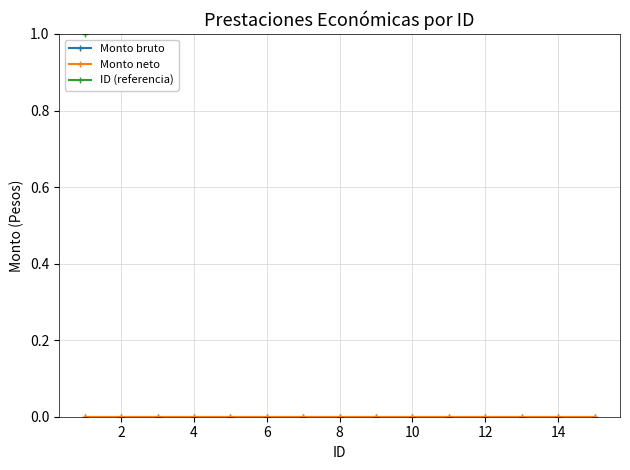

How many data points does each series have?

15